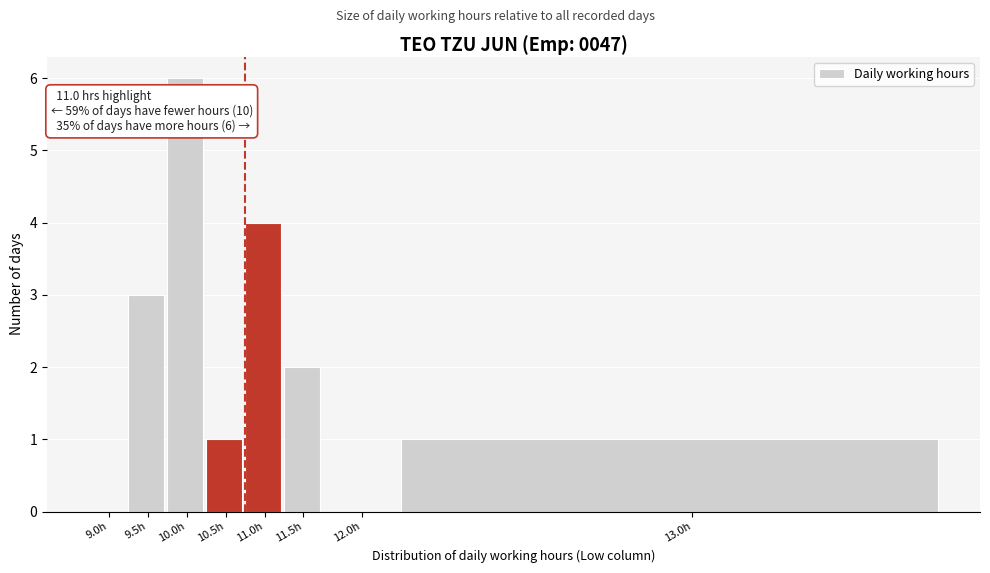

Reading left to right, list all the values displayed in this chart.

9.0h=0	9.5h=3	10.0h=6	10.5h=1	11.0h=4	11.5h=2	12.0h=0	13.0h=1